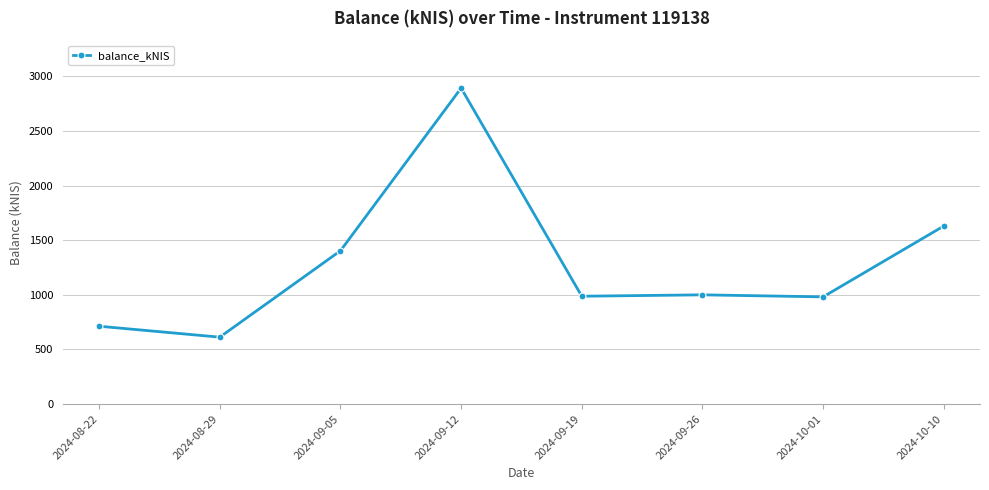

What is the sum of the values at 2024-09-05 and 2024-09-19?

2389.5